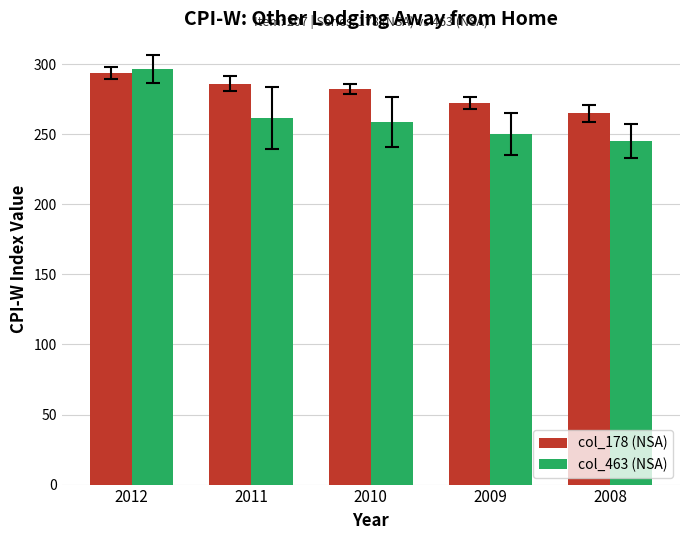

What is the sum of all col_463 (NSA) values?

1311.9